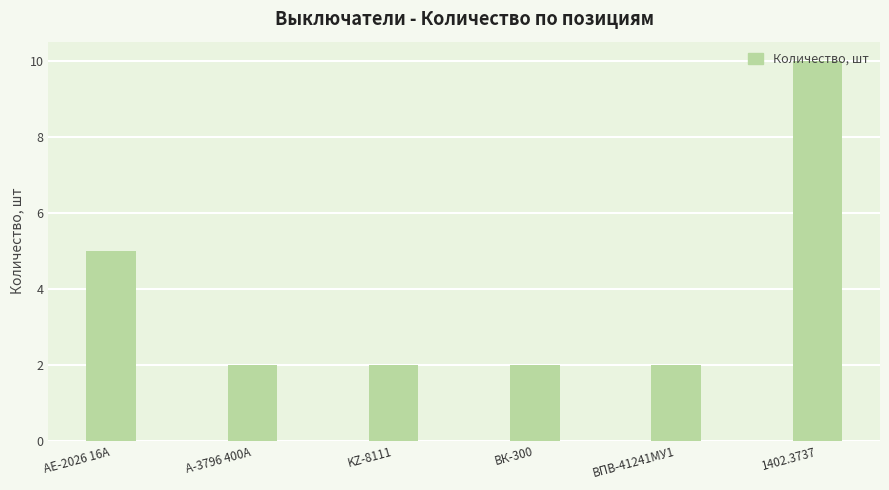

Is it true that the value at АЕ-2026 16А is 3?

False